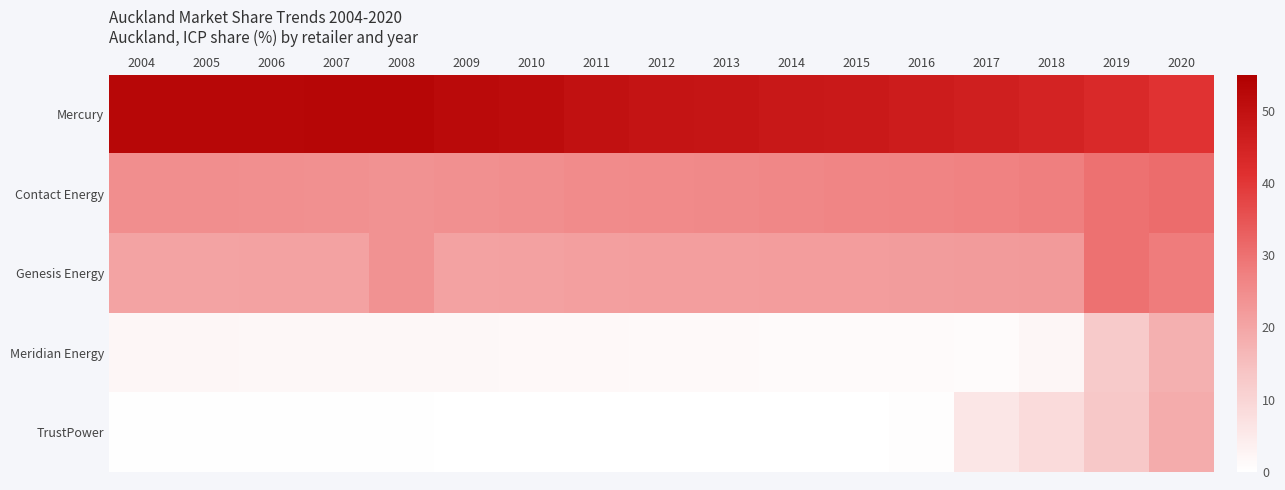

Reading left to right, list all the values displayed in this chart.

Mercury: 2004=52.7	2005=52.7	2006=52.8	2007=52.9	2008=53.1	2009=52.0	2010=51.4	2011=49.9	2012=49.0	2013=48.7	2014=48.0	2015=47.6	2016=46.8	2017=45.8	2018=44.8	2019=43.0	2020=40.8
Contact Energy: 2004=24.6	2005=24.6	2006=24.4	2007=24.2	2008=23.7	2009=24.2	2010=24.6	2011=25.2	2012=25.5	2013=25.7	2014=26.1	2015=26.2	2016=26.6	2017=27.1	2018=27.5	2019=29.9	2020=30.8
Genesis Energy: 2004=20.5	2005=20.6	2006=20.6	2007=20.8	2008=23.7	2009=20.8	2010=20.9	2011=21.1	2012=21.3	2013=21.4	2014=21.5	2015=21.6	2016=21.8	2017=21.9	2018=22.1	2019=29.9	2020=28.1
Meridian Energy: 2004=2.0	2005=1.9	2006=1.9	2007=1.9	2008=1.9	2009=1.7	2010=1.7	2011=1.5	2012=1.4	2013=1.4	2014=1.3	2015=1.2	2016=1.1	2017=1.0	2018=2.0	2019=12.5	2020=18.0
TrustPower: 2004=0.2	2005=0.2	2006=0.2	2007=0.2	2008=0.2	2009=0.2	2010=0.2	2011=0.1	2012=0.1	2013=0.0	2014=0.0	2015=0.0	2016=0.5	2017=6.0	2018=8.5	2019=13.0	2020=18.5